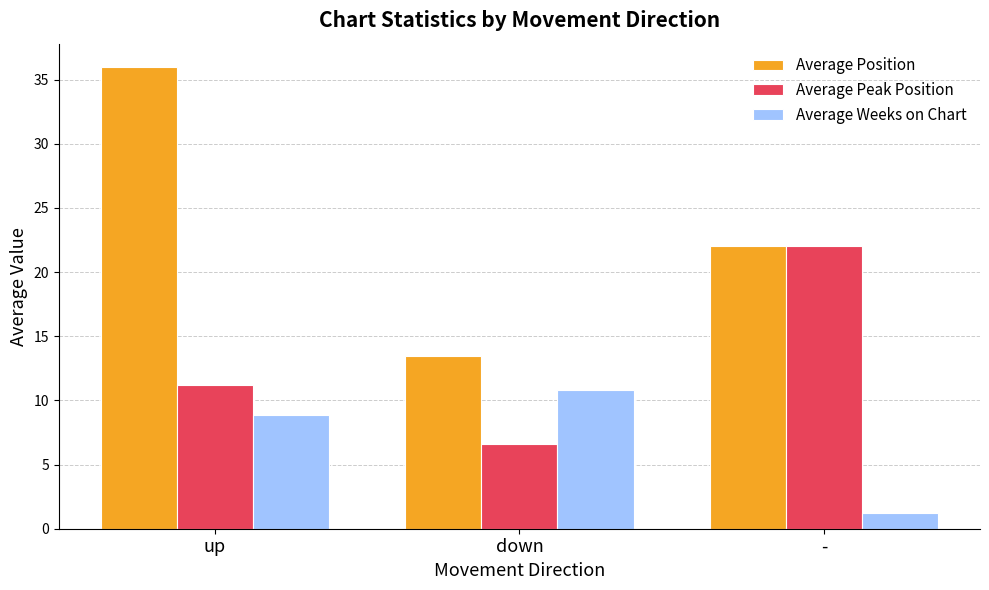

What position from the right is down?

2